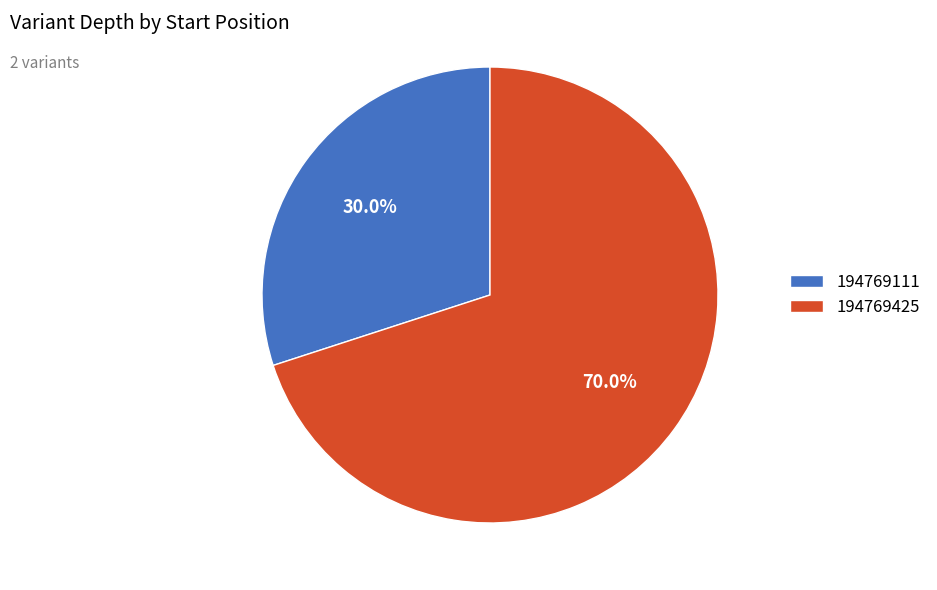

Which category accounts for the majority?

194769425